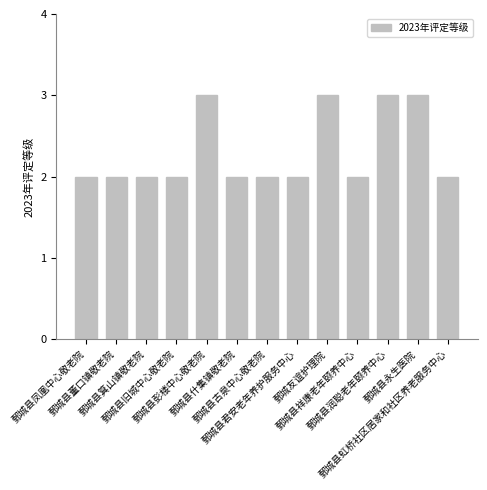

What is the value of the 11th bar from the left?

3